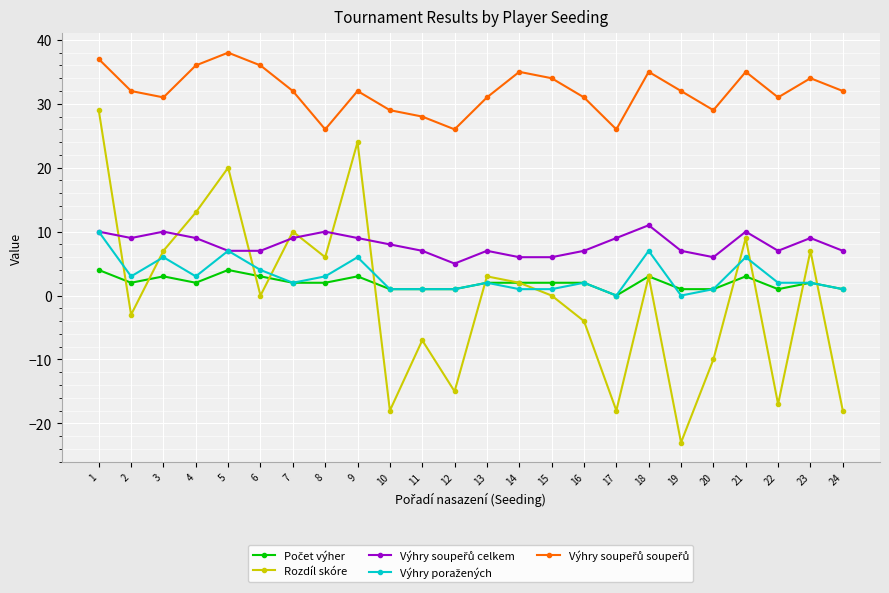

Count the number of categories in the chart.

24